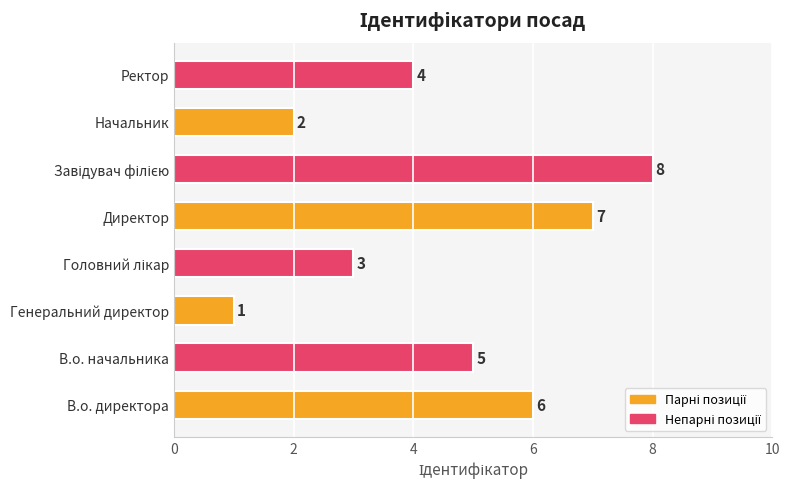

Is it true that the value at Директор is 7?

True